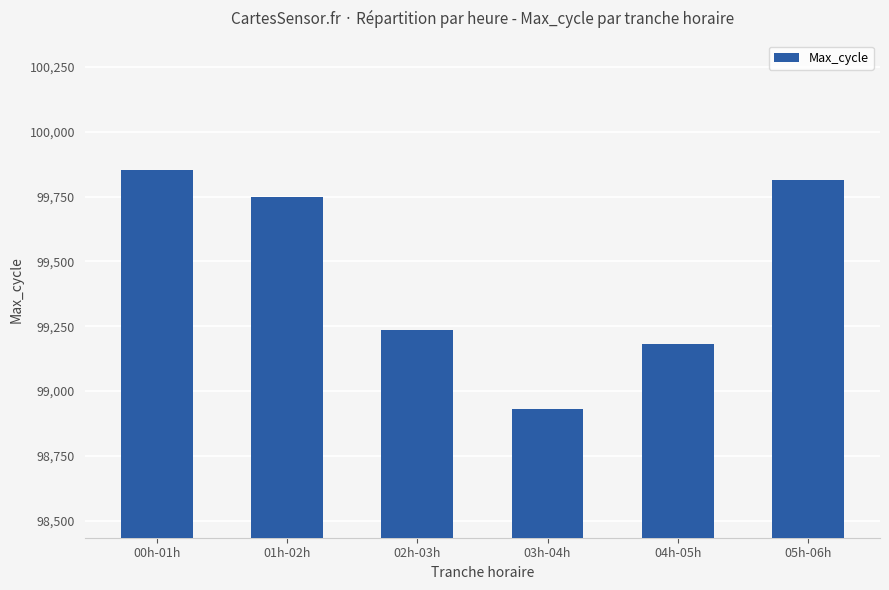

What is the value of the 6th bar from the left?

99812.7